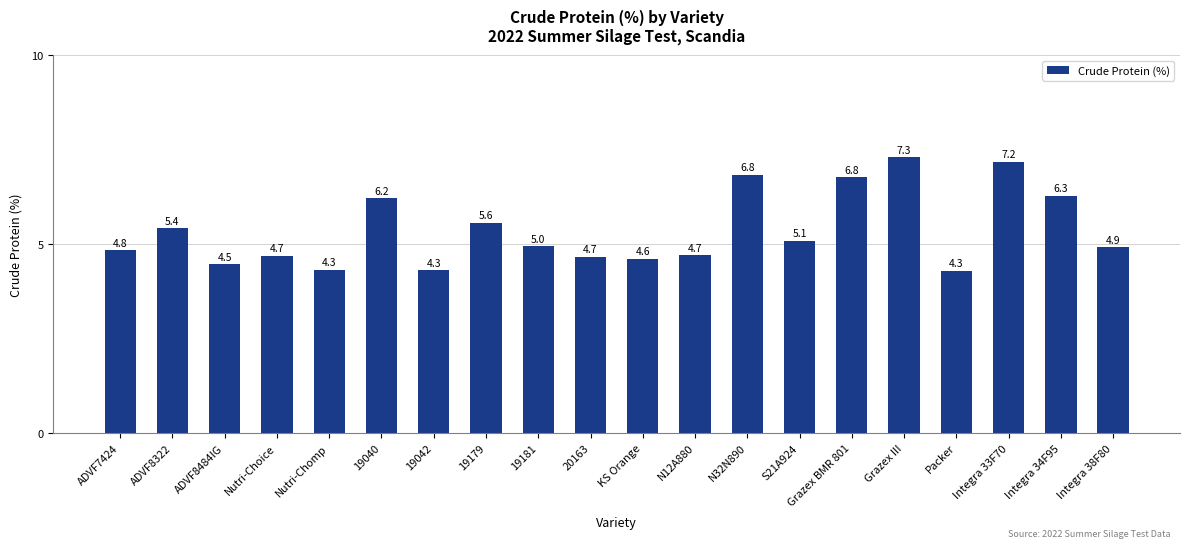

What is the label of the 11th bar from the right?

20163